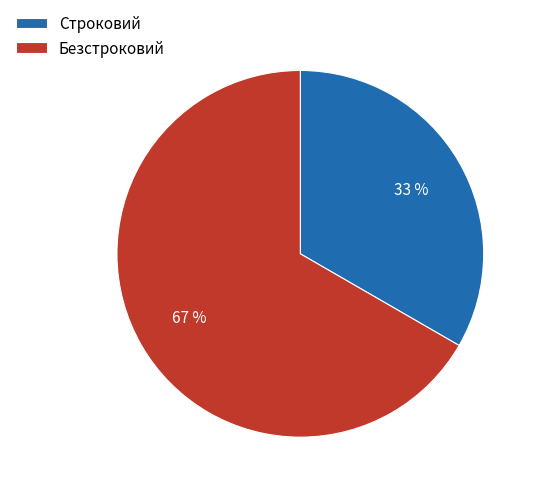

Is the sum of Строковий and Безстроковий greater than half?

Yes